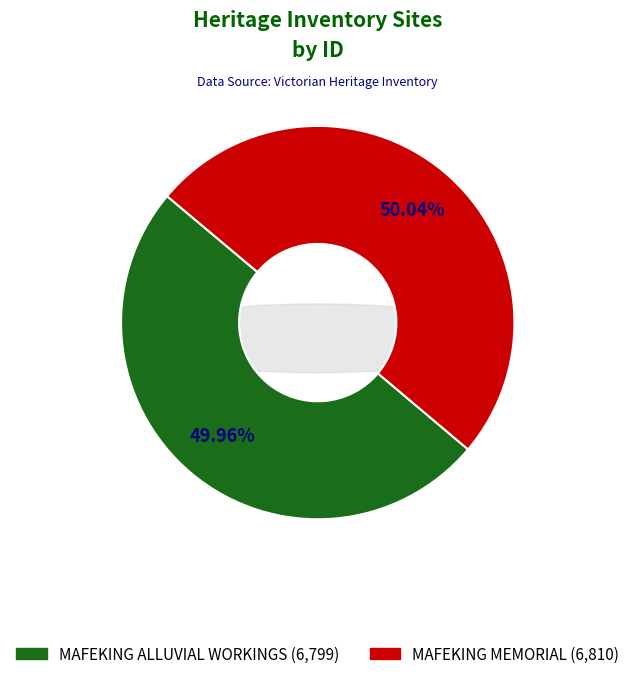

To the nearest percent, what is the combined percentage of MAFEKING ALLUVIAL WORKINGS and MAFEKING MEMORIAL?

100%